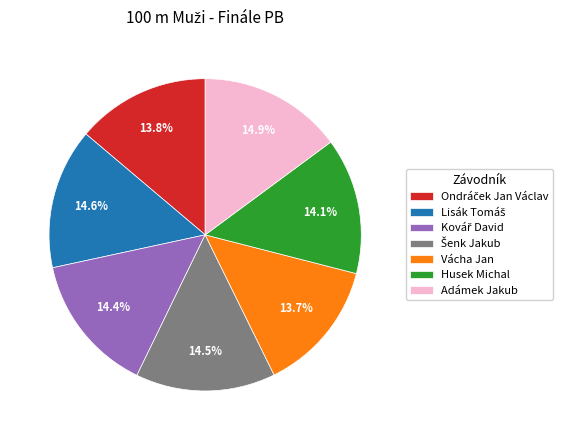

Is Husek Michal the majority of the pie?

No